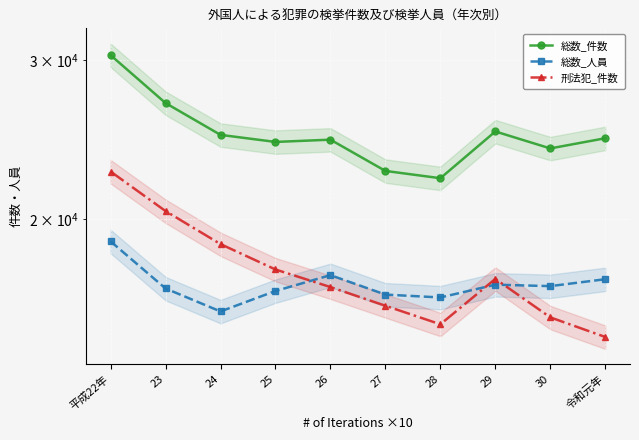

Reading left to right, extract all data points from this chart.

総数_件数: 平成22年=30383	23=26884	24=24785	25=24342	26=24483	27=22604	28=22187	29=25001	30=23942	令和元年=24573
総数_人員: 平成22年=18881	23=16740	24=15786	25=16633	26=17320	27=16481	28=16360	29=16903	30=16841	令和元年=17141
刑法犯_件数: 平成22年=22569	23=20401	24=18750	25=17572	26=16801	27=16017	28=15276	29=17156	30=15549	令和元年=14789